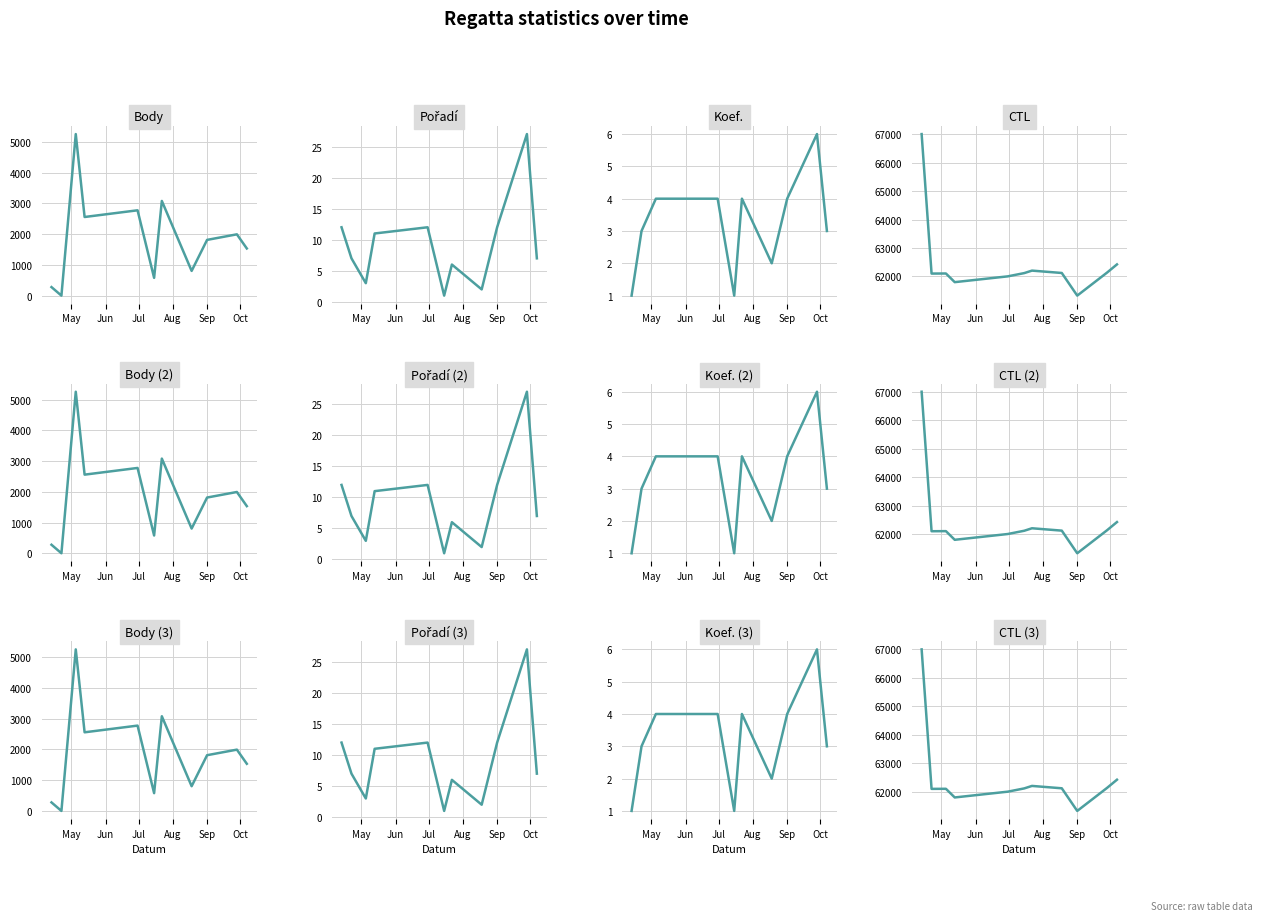

How many data points does each series have?

11